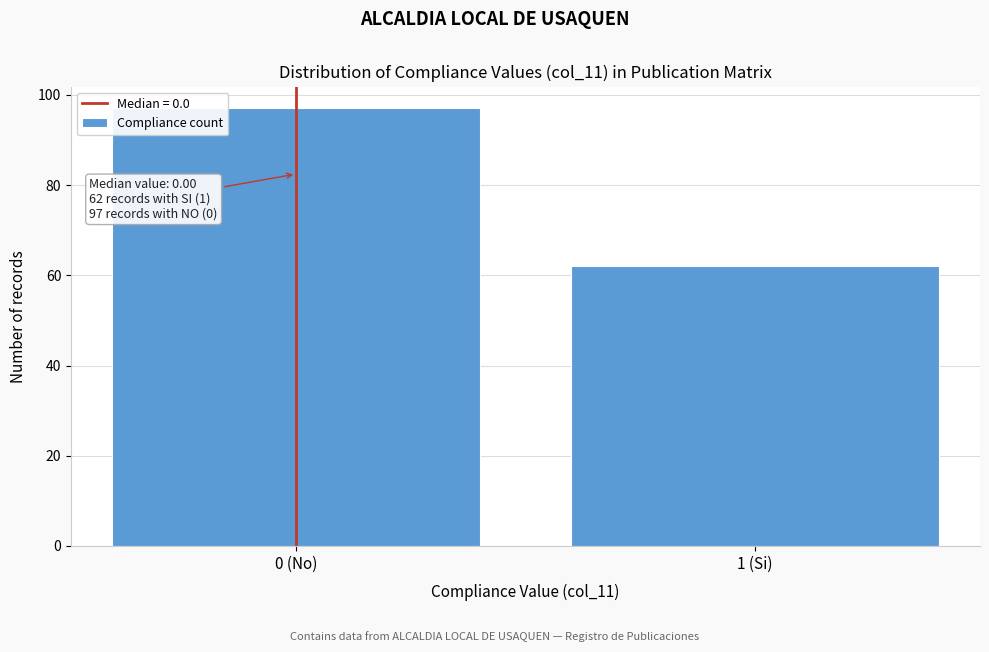

Reading left to right, what are all the values shown in this chart?

97	62